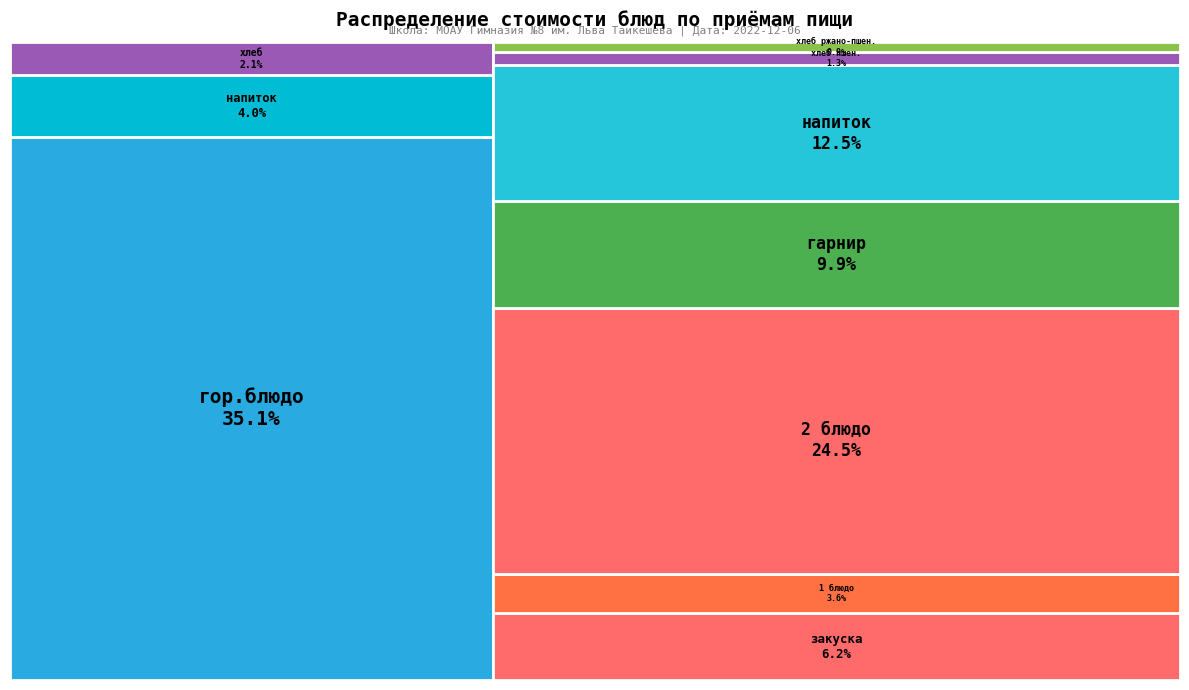

Is it true that Завтрак is 41% of the pie?

True